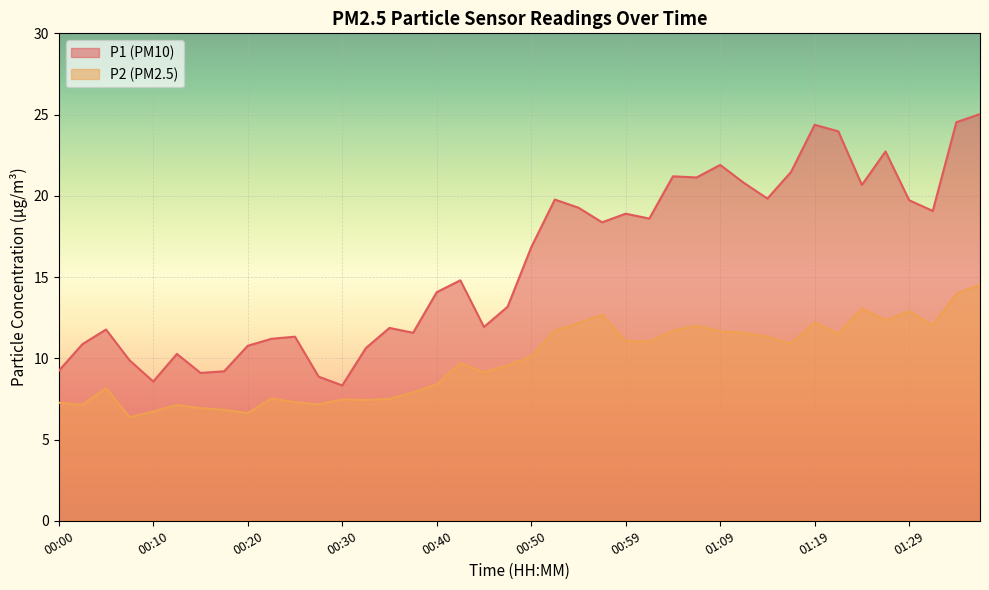

How many data points does each series have?

40